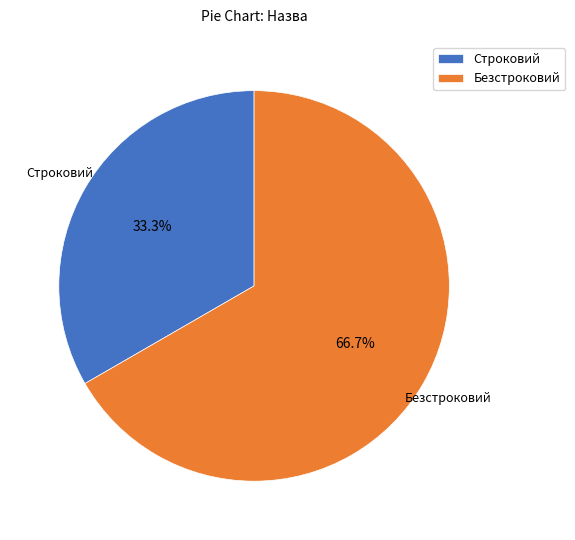

Is there a majority slice in this chart?

Yes